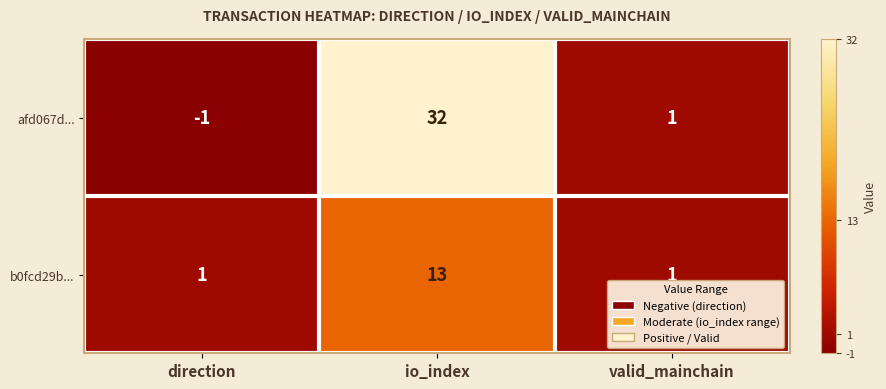

How many series are shown in this chart?

2